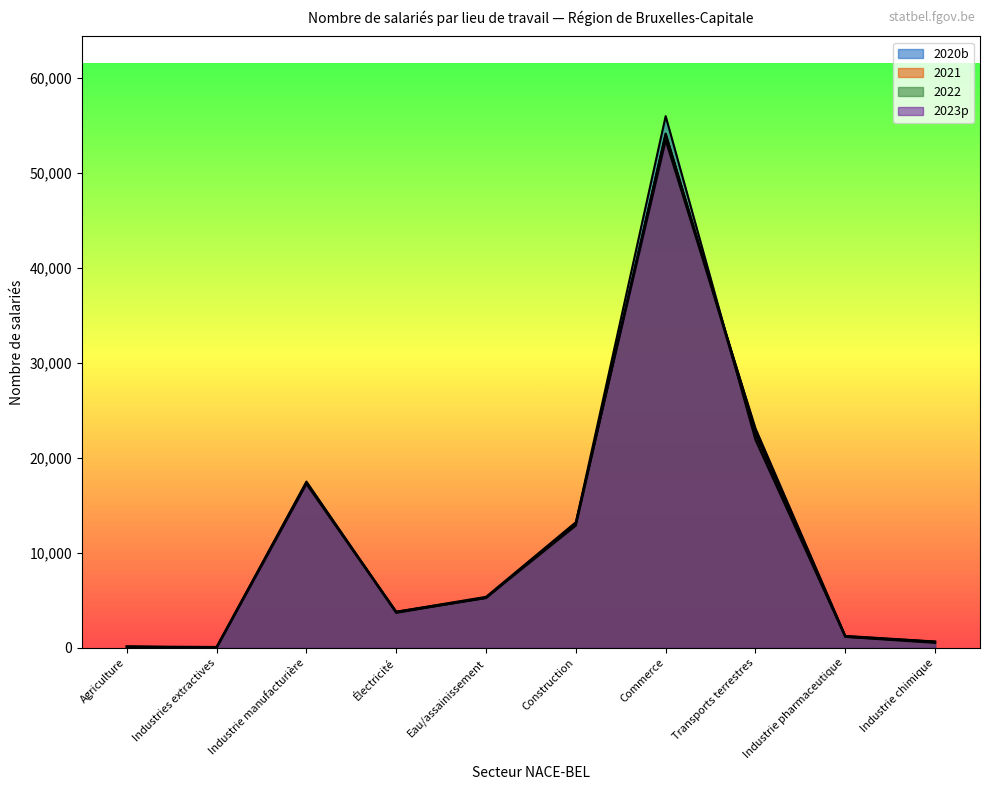

Reading left to right, list all the values displayed in this chart.

2020b: 95	91	17493	3735	5233	13168	55937	21876	1153	523
2021: 134	86	17381	3802	5277	13035	54111	22422	1167	611
2022: 151	7	17318	3681	5280	12859	54061	22870	1221	642
2023p: 105	6	17236	3792	5366	13214	53397	23088	1255	666